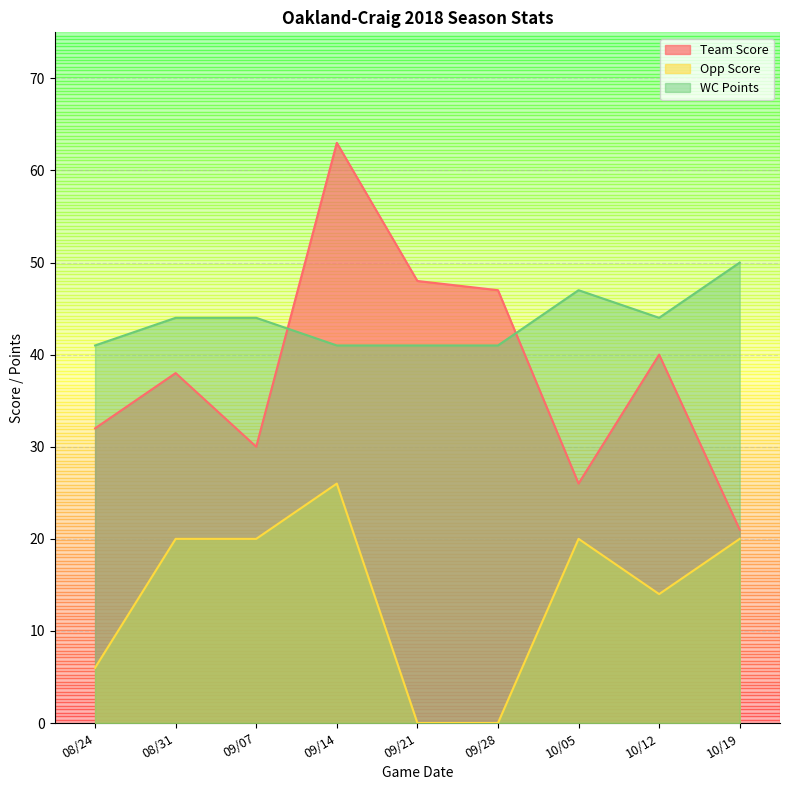

What is the difference between the second highest and minimum values in the WC Points series?

6